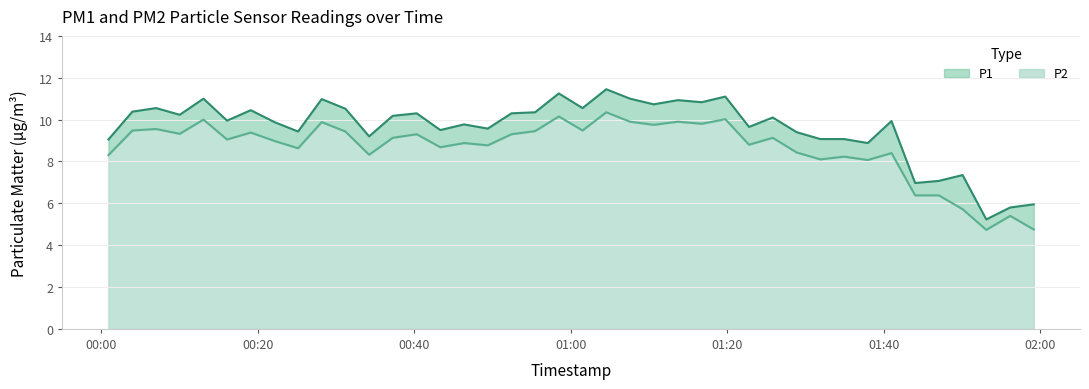

Count the number of categories in the chart.

40